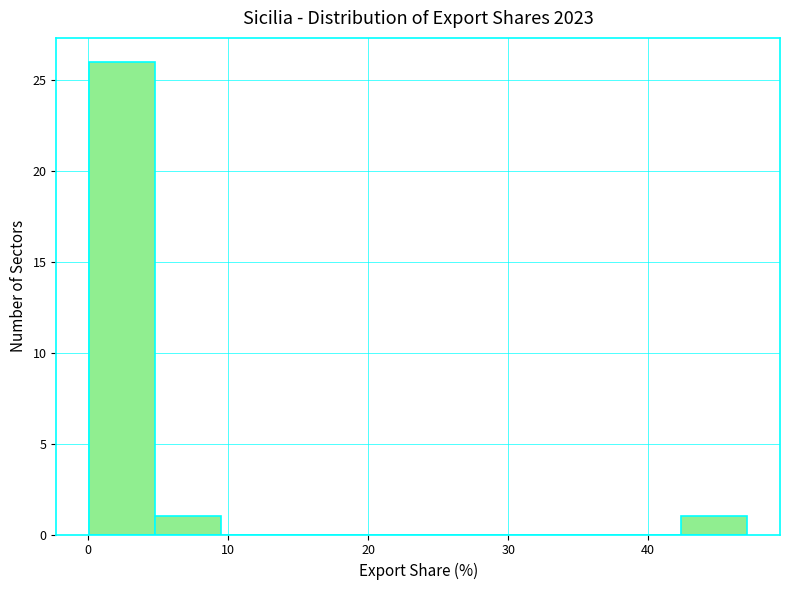

Reading left to right, list every bar in this chart as the range it spans on the x-axis followed by its height. Neither the bar edges nor the heights are printed on the chart, so give them approximately, as read against the axes.

0 to 5: 26
5 to 9: 1
9 to 14: 0
14 to 19: 0
19 to 24: 0
24 to 28: 0
28 to 33: 0
33 to 38: 0
38 to 42: 0
42 to 47: 1